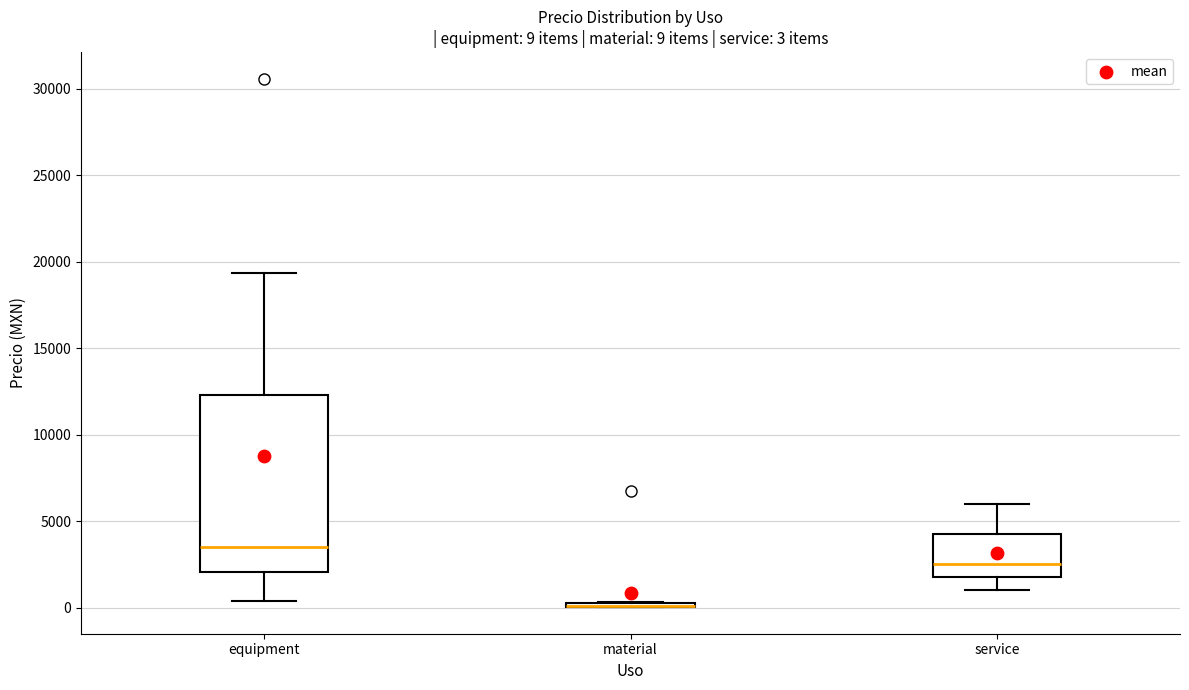

Comparing the boxes themselves (not the whiskers), which one is the tallest?

equipment